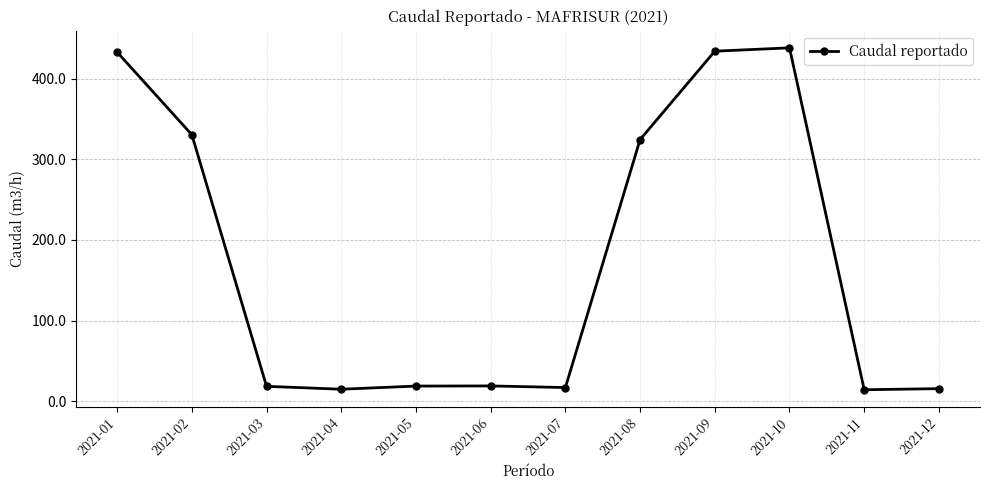

What is the smallest value displayed?

14.5